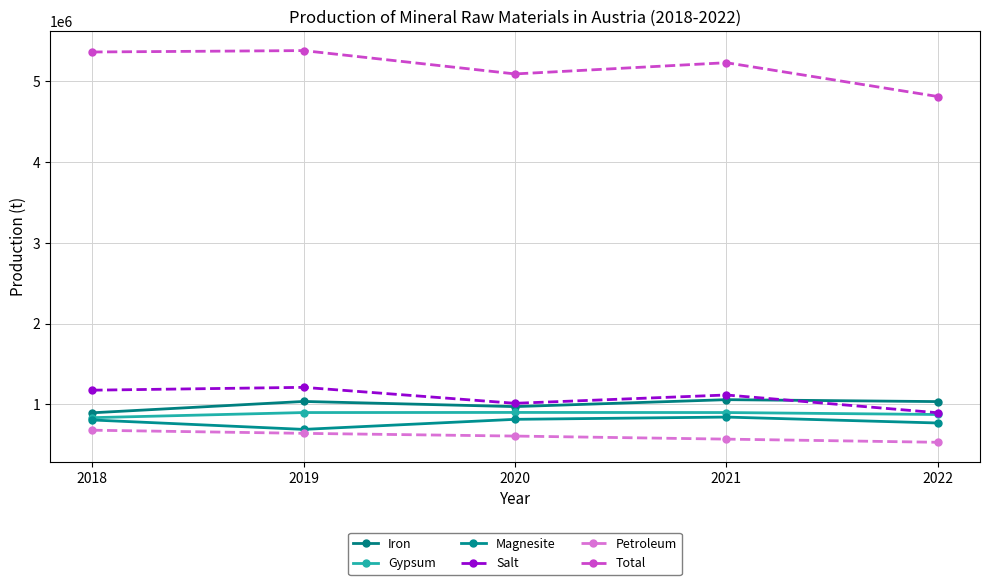

What are all the series names shown in the legend?

Iron, Gypsum, Magnesite, Salt, Petroleum, Total